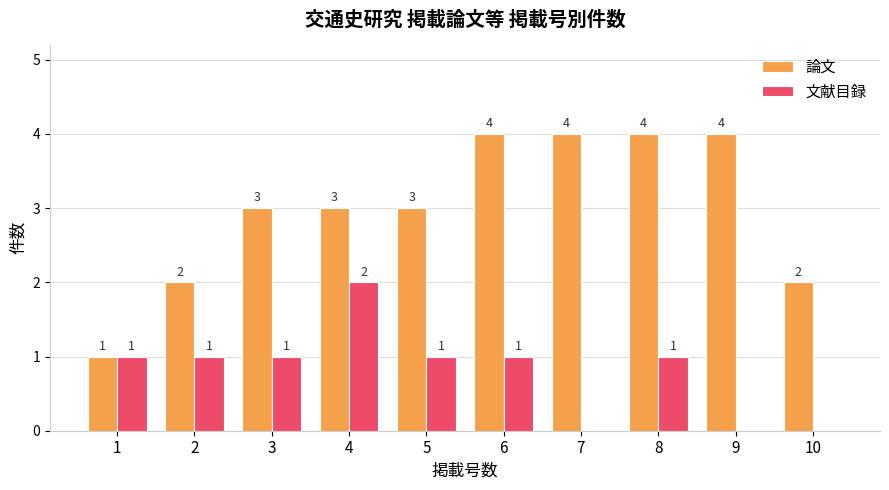

Read the 論文 value at 9.

4